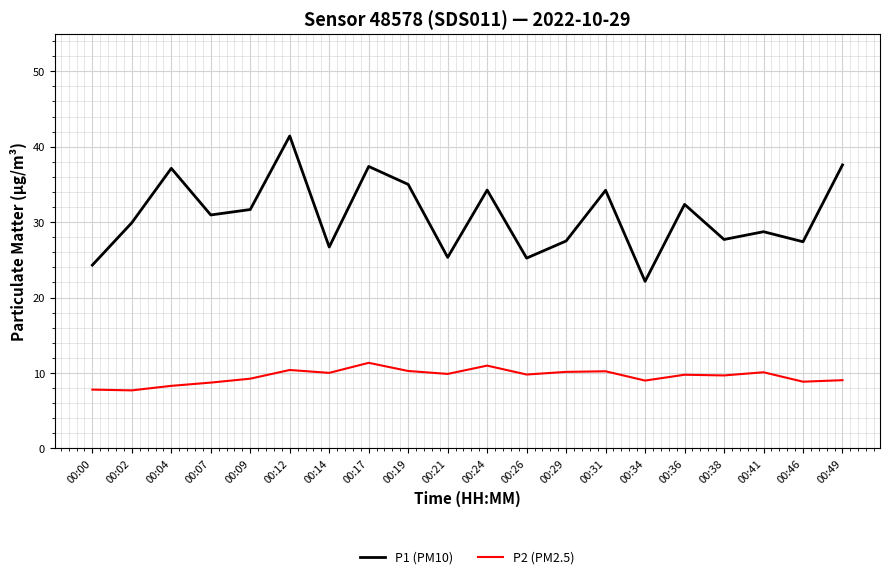

Rank the series by their maximum value, from lowest to highest.

P2 (PM2.5), P1 (PM10)